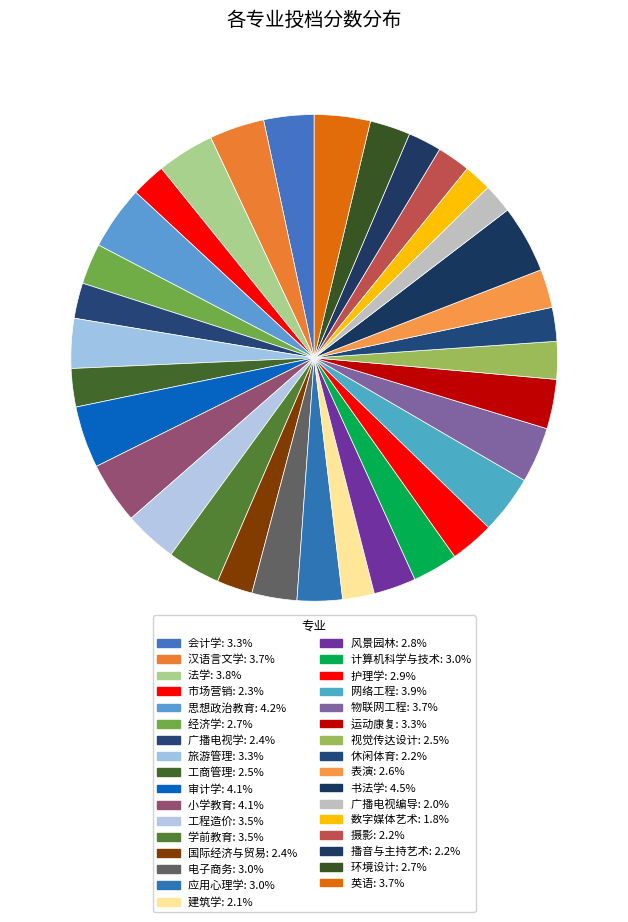

What percentage is the 计算机科学与技术 slice, to the nearest percent?

3%